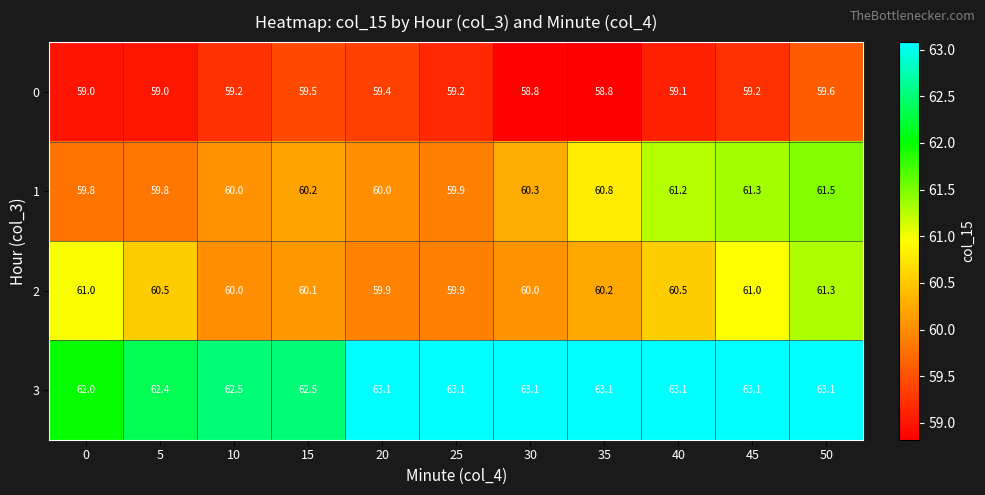

What is the sum of all 2 values?

664.4